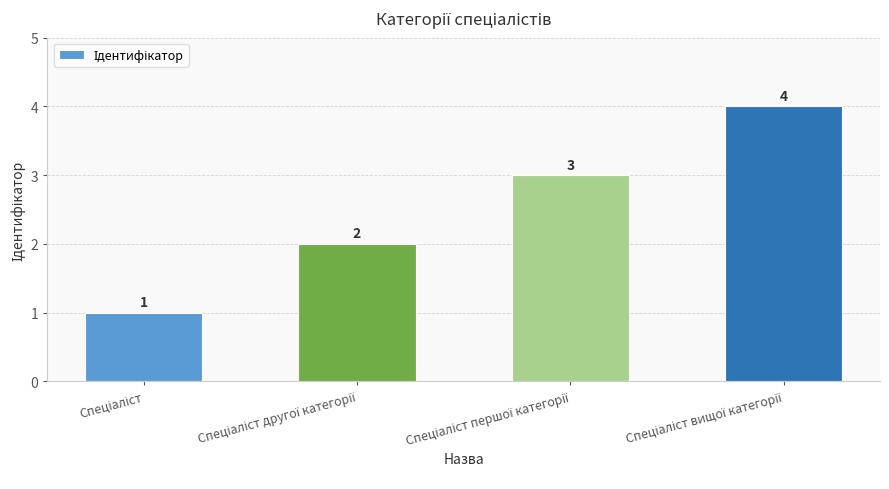

What is the difference between the maximum and minimum values?

3